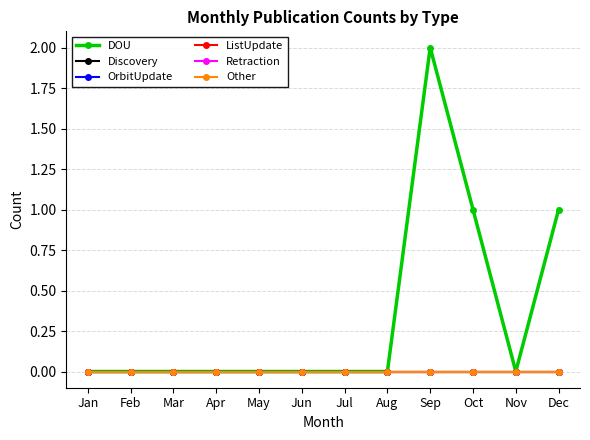

True or false: OrbitUpdate and ListUpdate cross at least once.

False